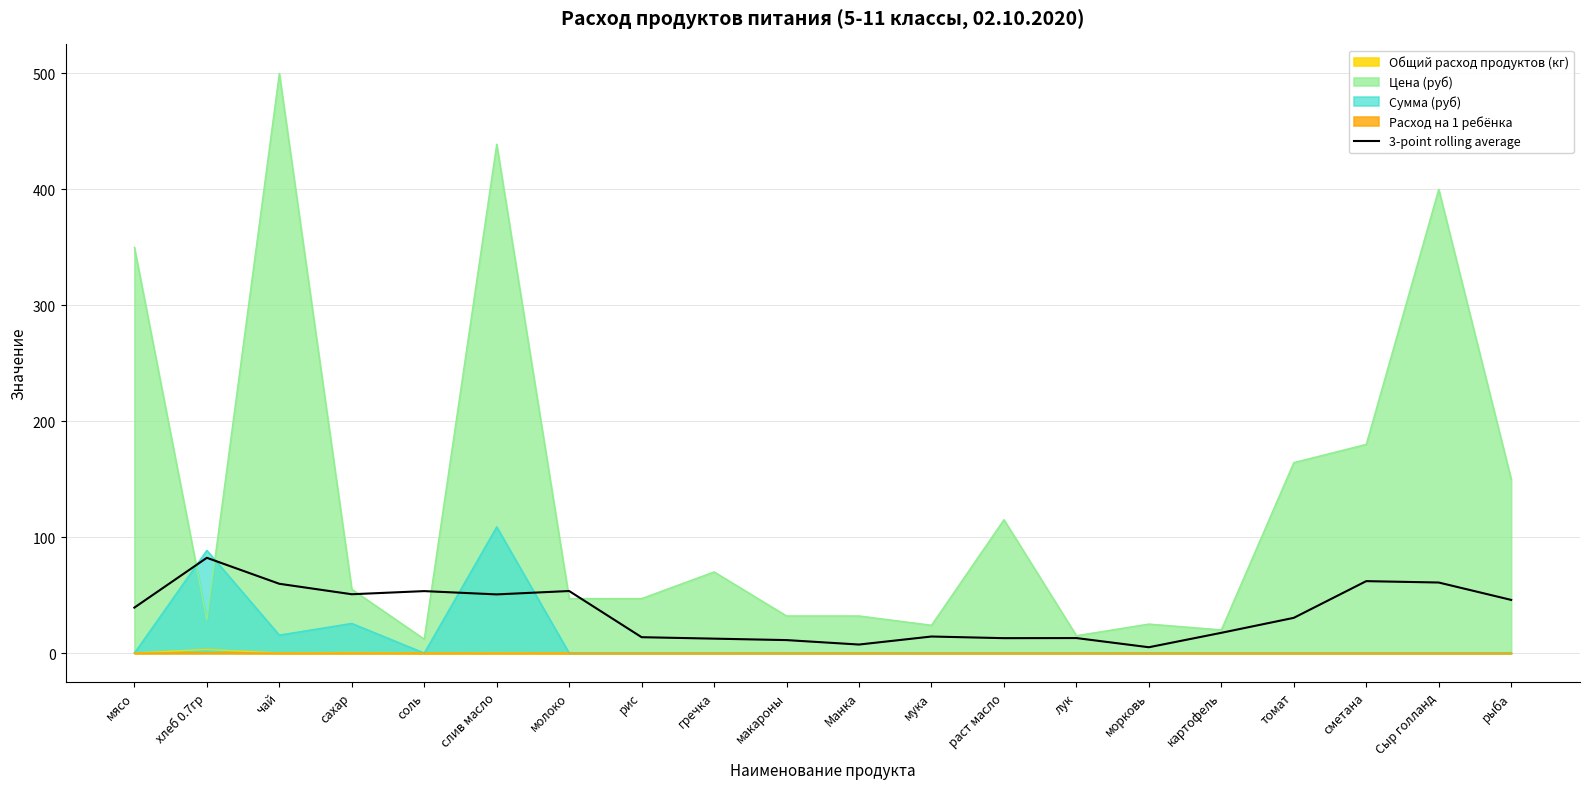

List the labels in order of value, largest first.

хлеб 0.7гр, сметана, Сыр голланд, чай, молоко, соль, сахар, слив масло, рыба, мясо, томат, картофель, мука, рис, лук, раст масло, гречка, макароны, Манка, морковь